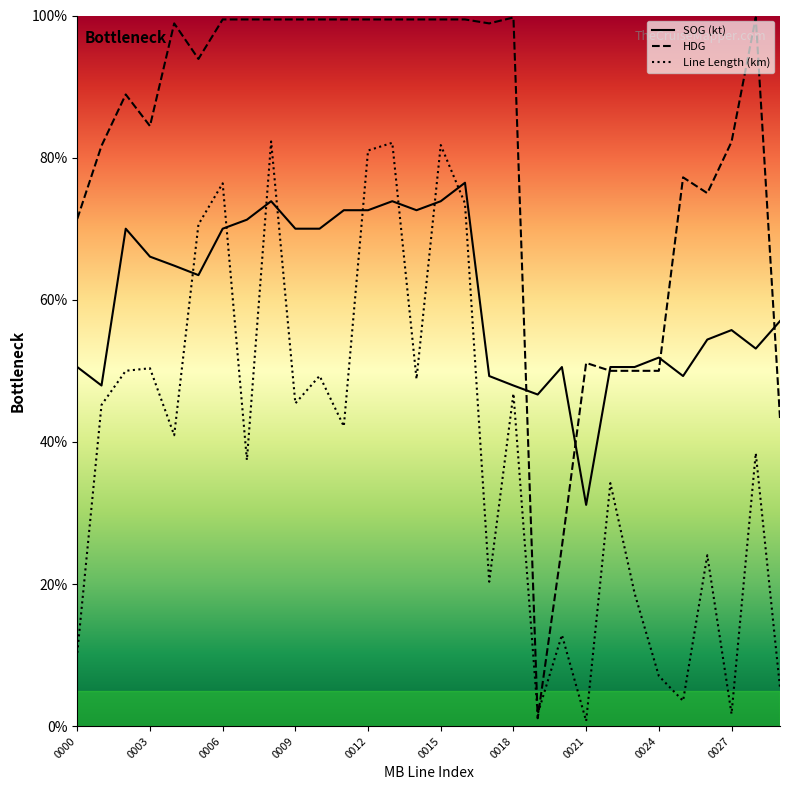

True or false: SOG (kt) has a value of 72.6 at 14.

True